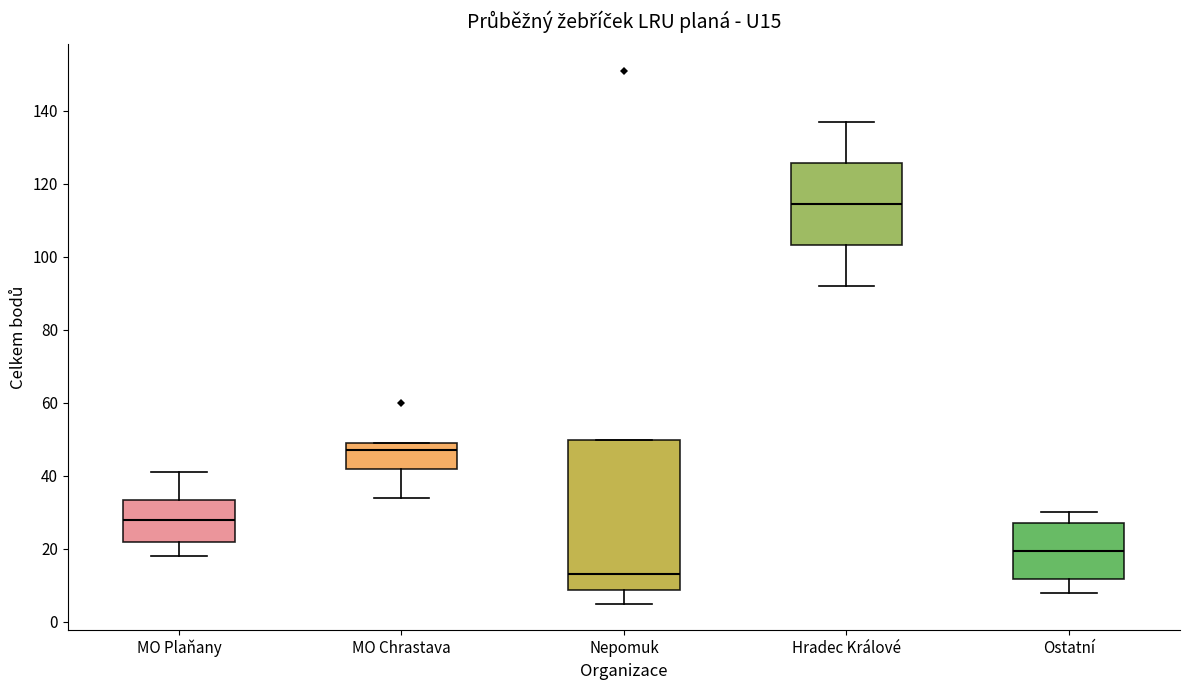

Reading left to right, transcribe this box plot: for each box, give where its median line is, the range the box spans, and where its two whiskers end, as read against the y-axis. The values are not printed on the chart, so give them approximately, as read against the axis.

MO Plaňany: median 28, box 22 to 34, whiskers 18 to 42
MO Chrastava: median 48, box 42 to 50, whiskers 34 to 50
Nepomuk: median 14, box 8 to 50, whiskers 6 to 50
Hradec Králové: median 114, box 104 to 126, whiskers 92 to 138
Ostatní: median 20, box 12 to 28, whiskers 8 to 30